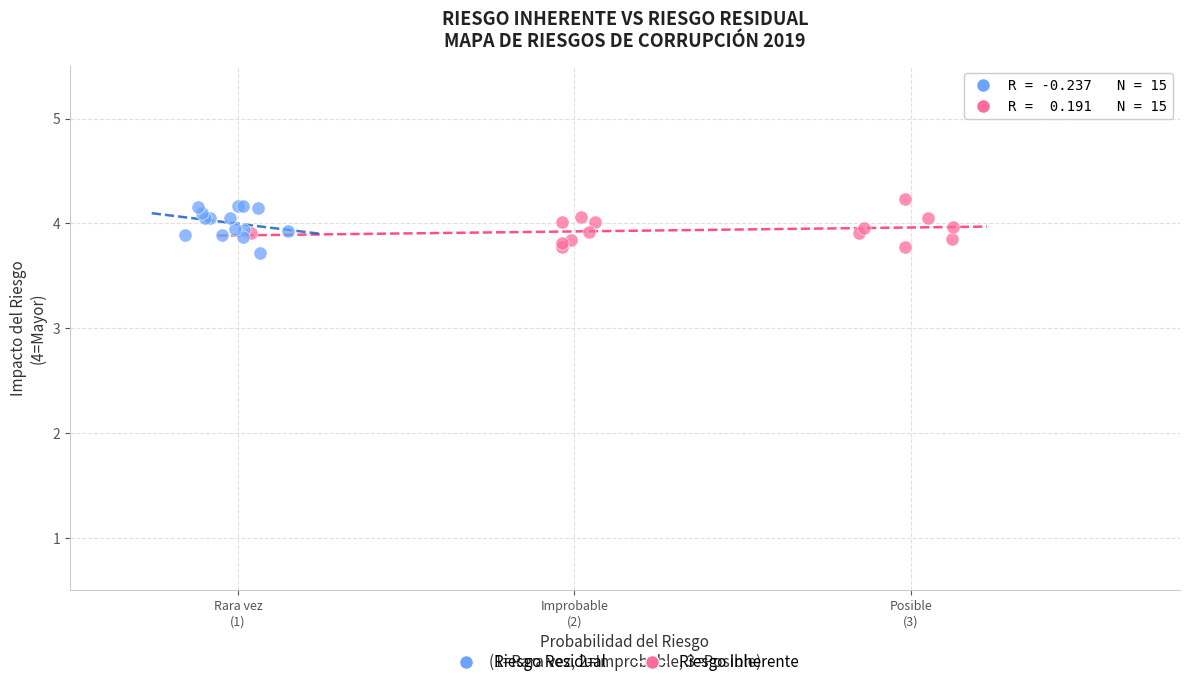

What are all the series names shown in the legend?

Riesgo Residual, Riesgo Inherente